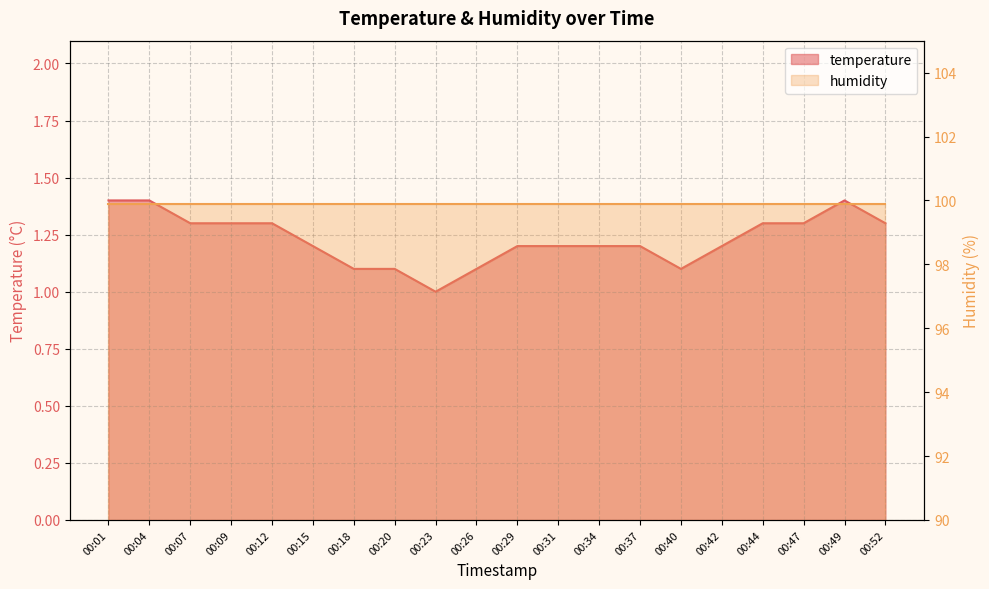

What is the ratio of the value at 00:44 to the value at 00:23?

1.3